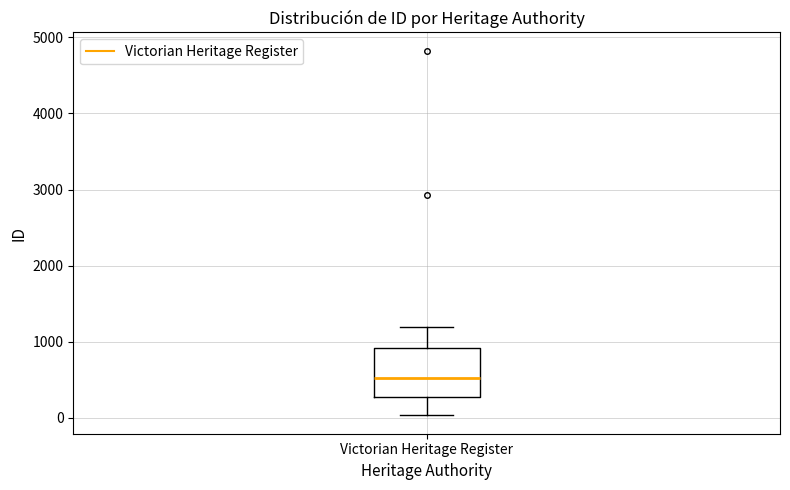

Transcribe this box plot: give where the median line is, the range the box spans, and where the two whiskers end, as read against the y-axis. The values are not printed on the chart, so give them approximately, as read against the axis.

median 500, box 300 to 900, whiskers 0 to 1200